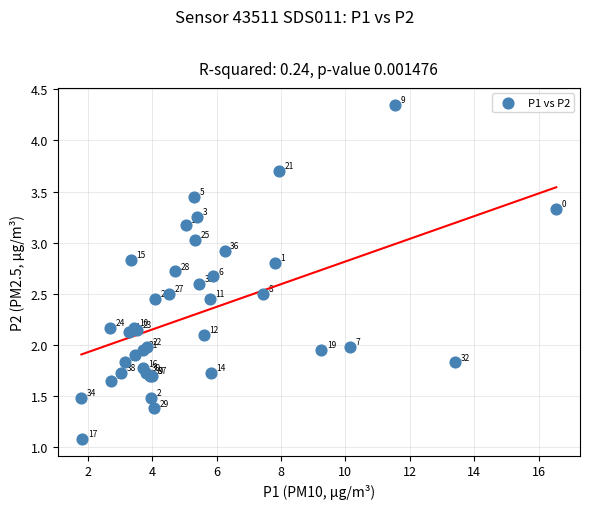

What Y value in the scatter plot is closest to 2?

2.0